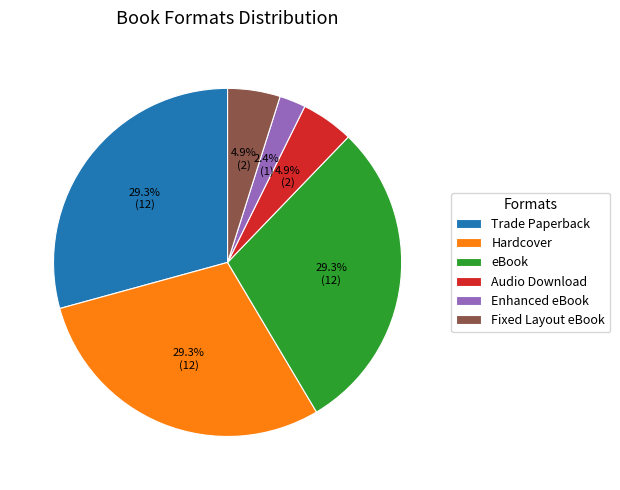

Does Enhanced eBook account for over 50% of the chart?

No